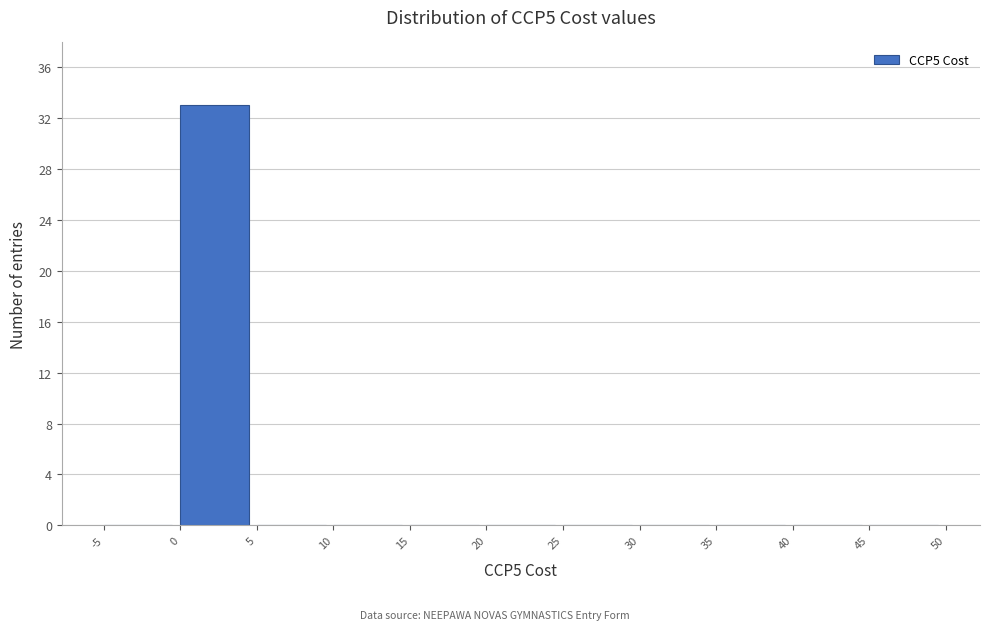

What is the height of the bar covering 0 to 5 on the x-axis? The values are not printed on the chart, so give them approximately, as read against the axis.

33